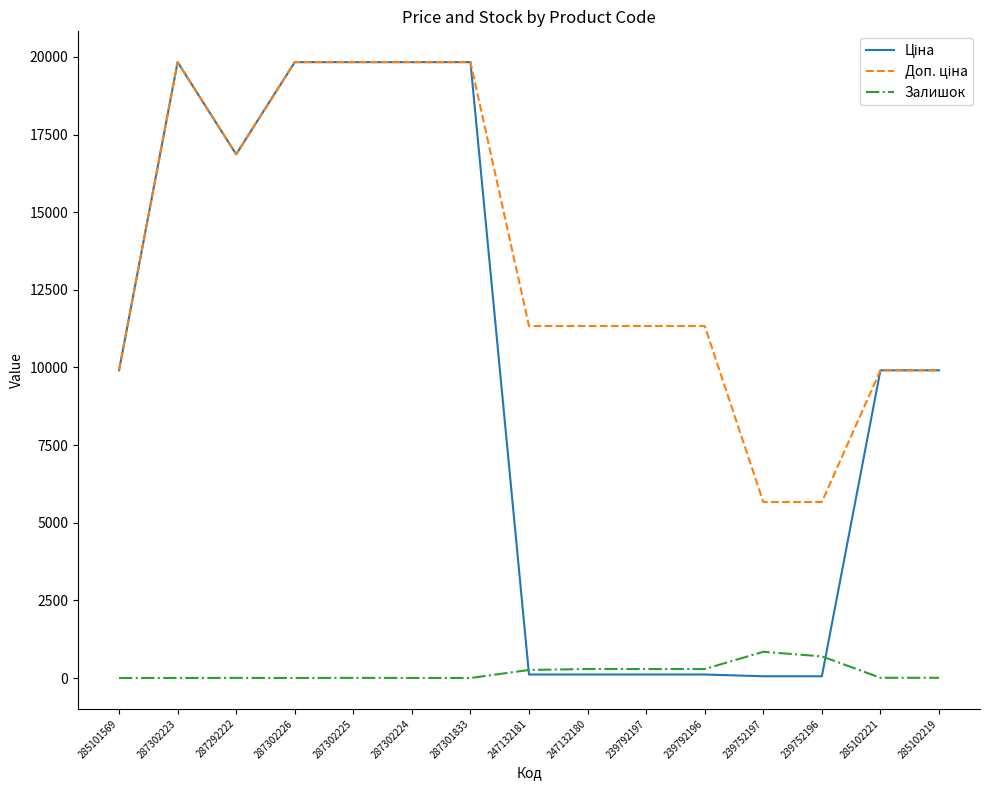

Read the Залишок value at 239792196.

290.0